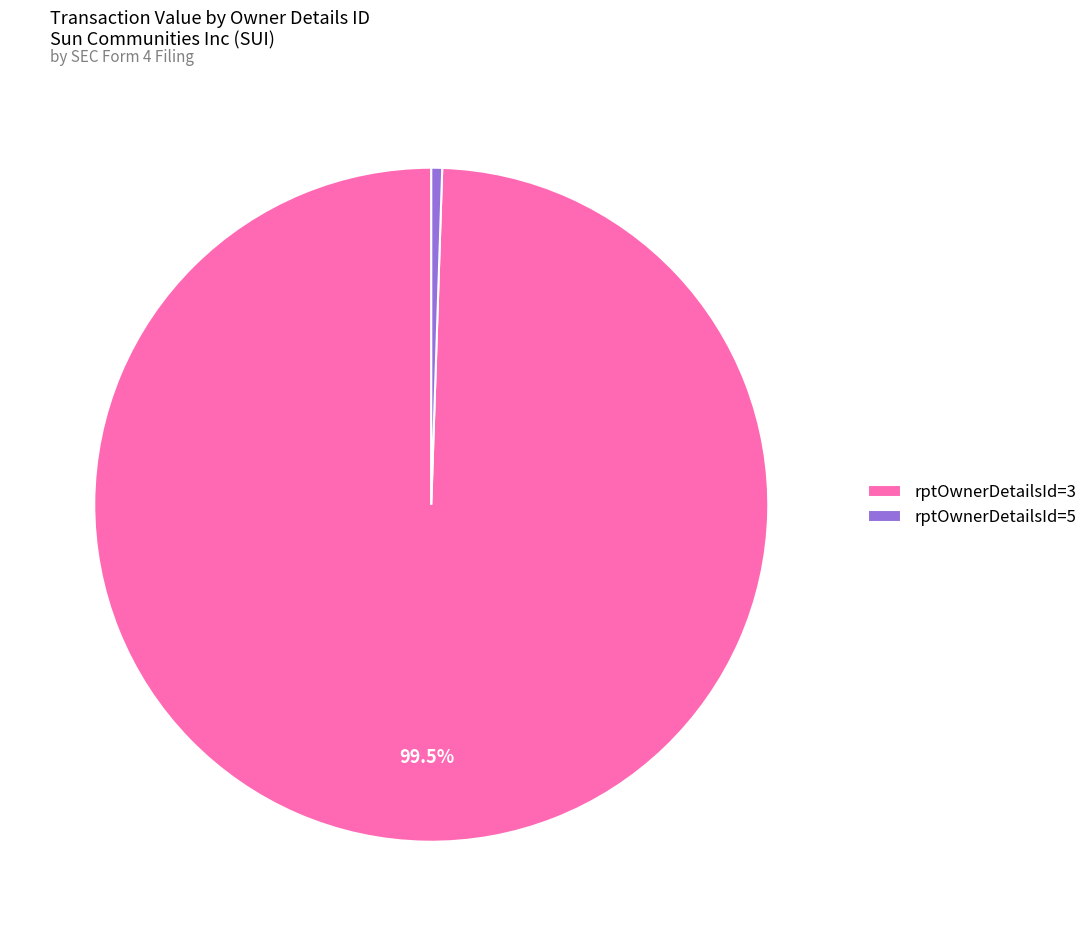

Which slice is the largest?

rptOwnerDetailsId=3